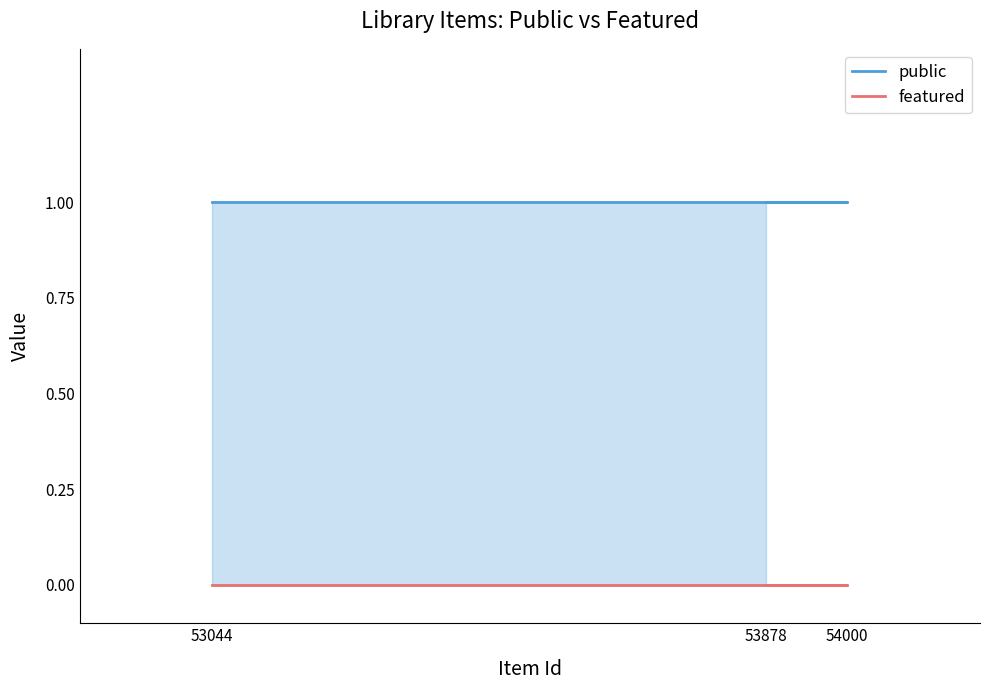

Between 53044 and 53878, which series saw the biggest shift?

public